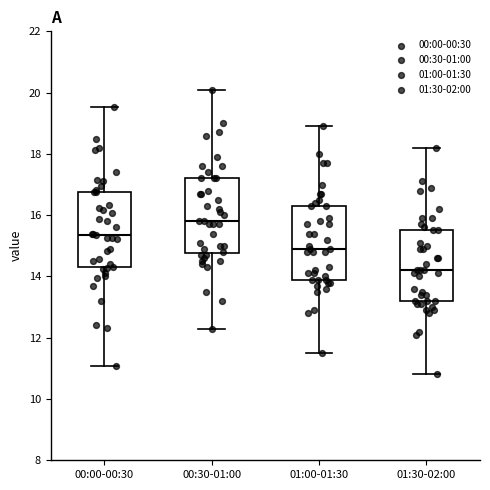

Reading left to right, read every box against the y-axis: the position of its median line, the range the box covers, and the ends of its whiskers. The values are not printed on the chart, so give them approximately, as read against the axis.

00:00-00:30: median 15.4, box 14.4 to 16.8, whiskers 11.0 to 19.6
00:30-01:00: median 15.8, box 14.8 to 17.2, whiskers 12.4 to 20.2
01:00-01:30: median 15.0, box 14.0 to 16.4, whiskers 11.6 to 19.0
01:30-02:00: median 14.2, box 13.2 to 15.6, whiskers 10.8 to 18.2